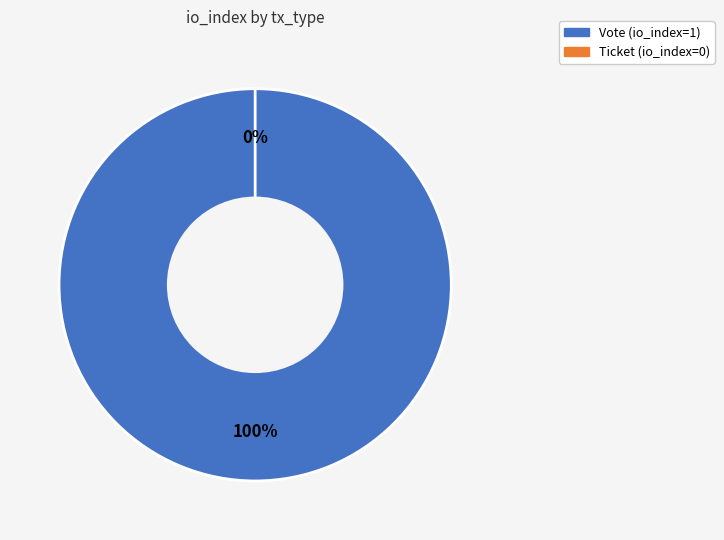

How many segments does this pie chart have?

2